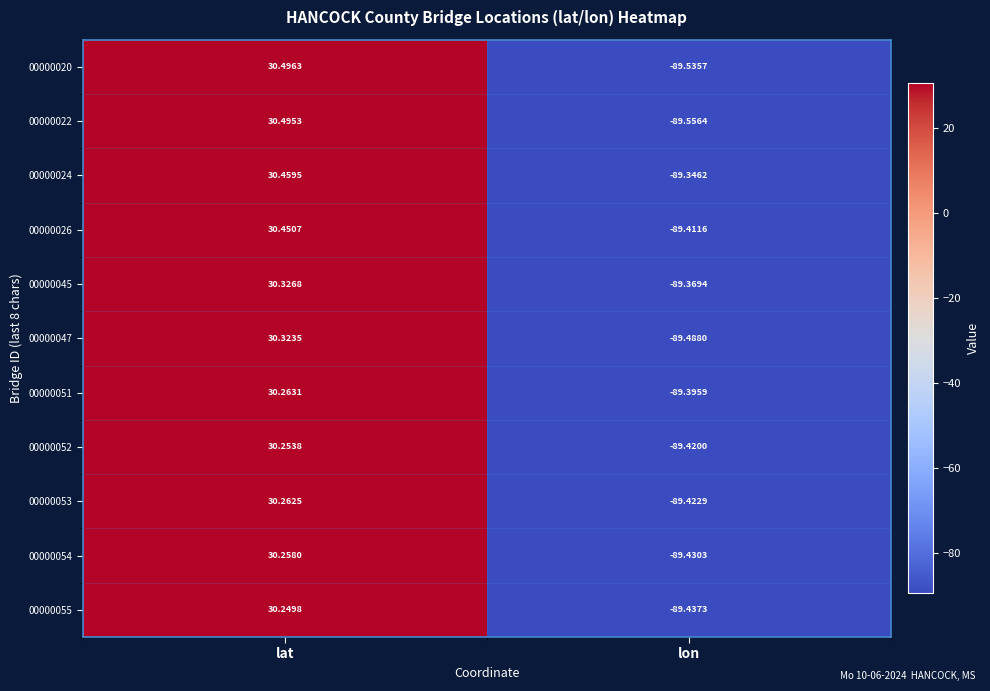

At which category is the sum across all series the highest?

lat